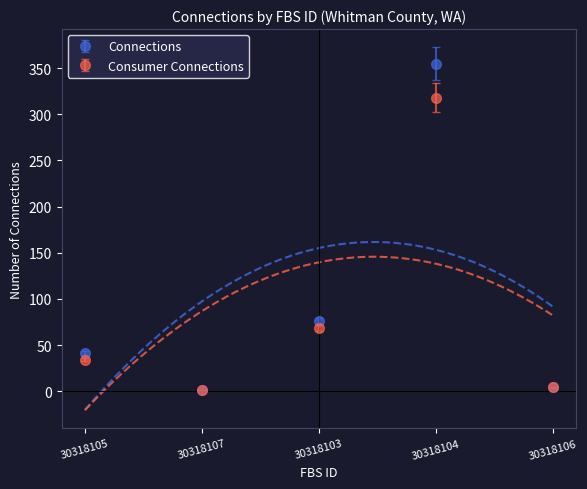

What is the label of the 4th point from the left?

30318104